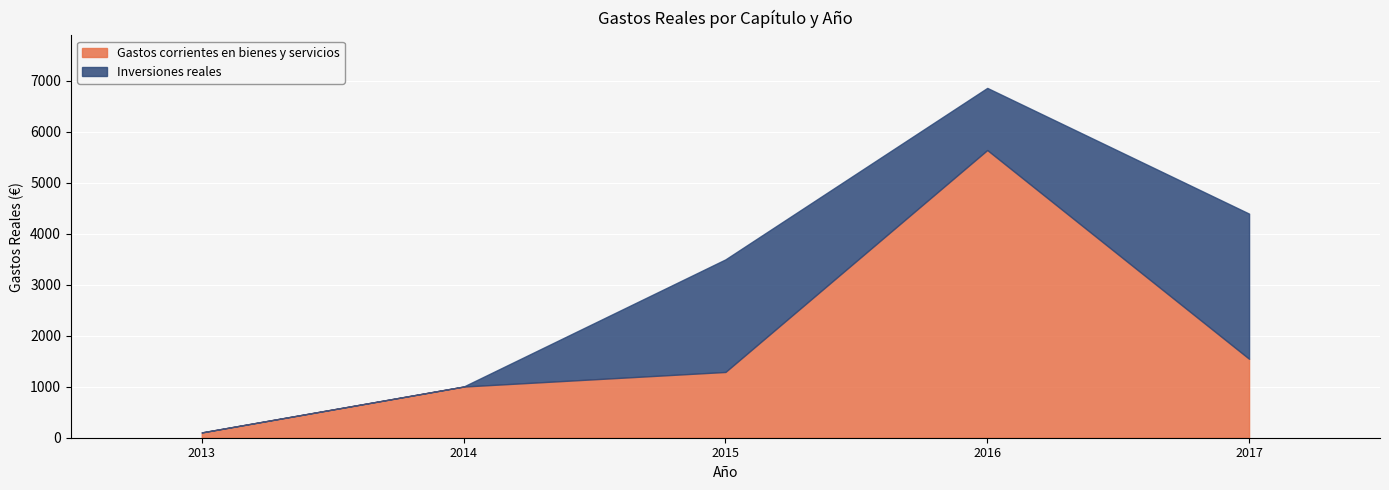

True or false: Gastos corrientes en bienes y servicios and Inversiones reales cross at least once.

True